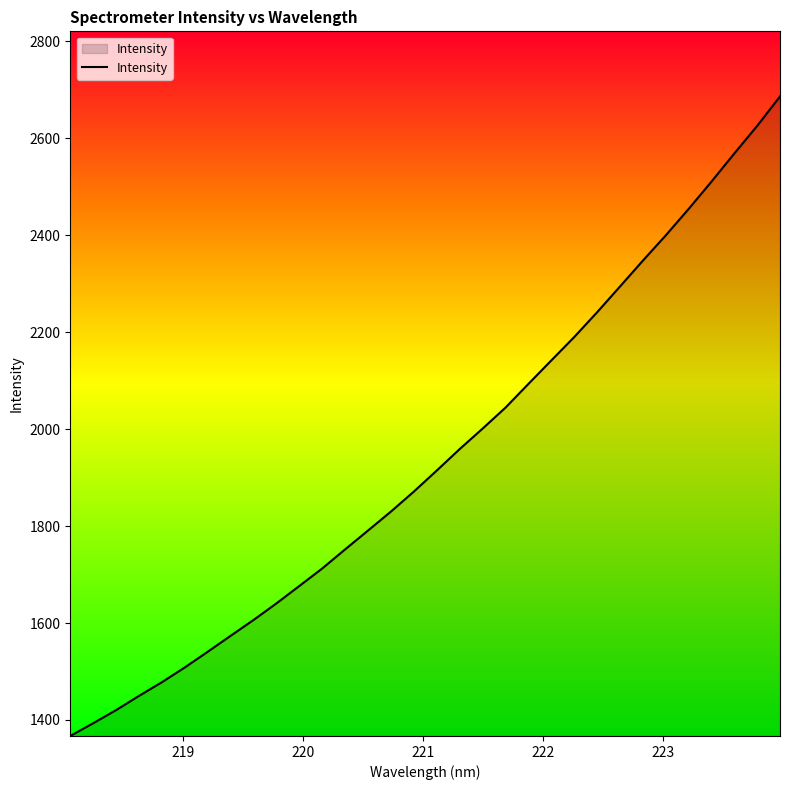

What is the maximum value shown in the chart?

2686.3